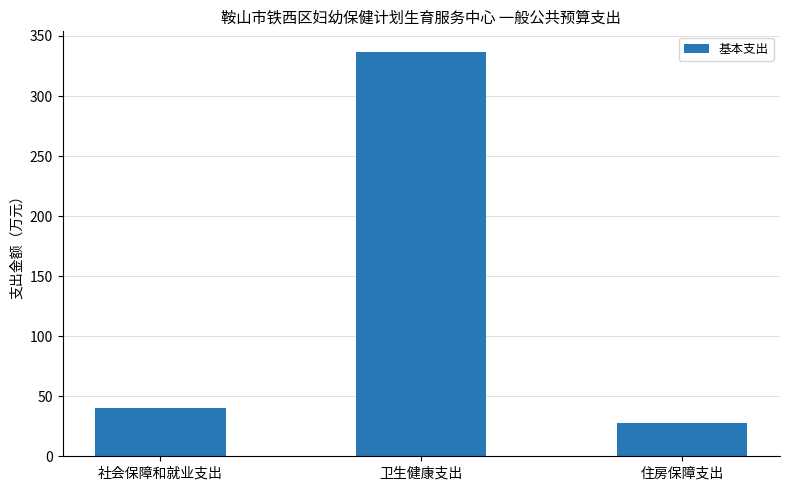

The value at 住房保障支出 is 42.8. True or false?

False